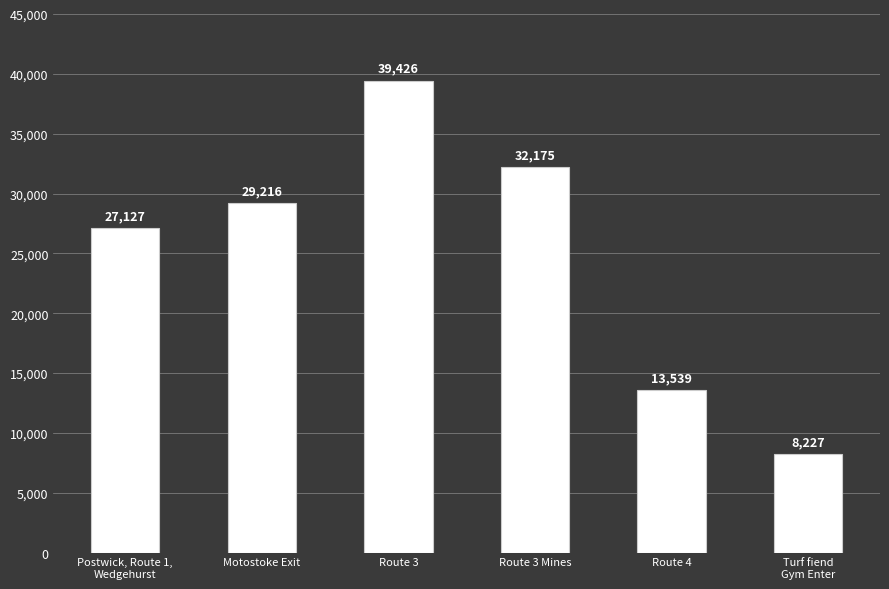

What is the greatest value displayed?

39426